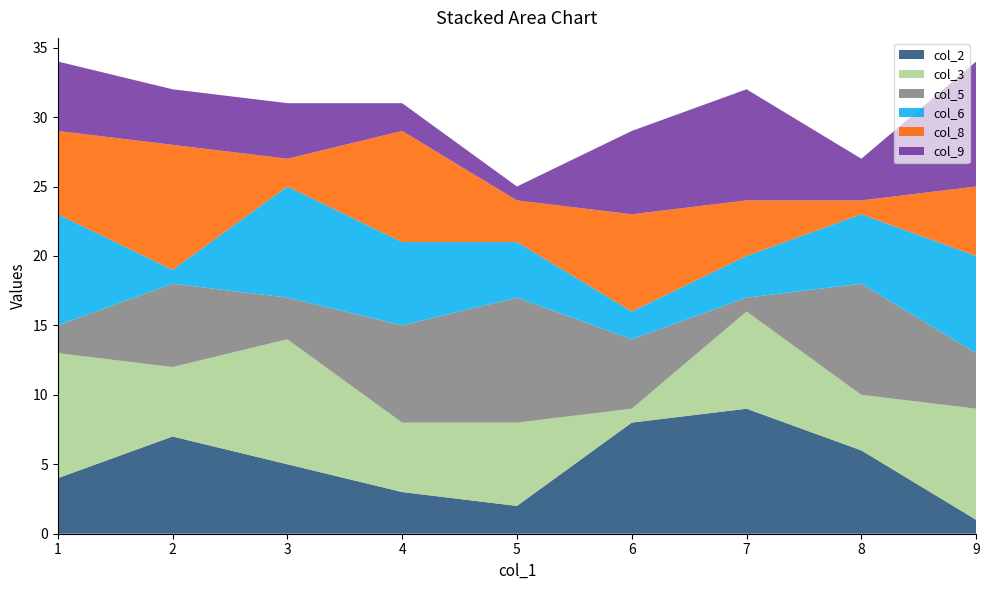

Reading left to right, transcribe all the data shown in this chart.

col_2: 4	7	5	3	2	8	9	6	1
col_3: 9	5	9	5	6	1	7	4	8
col_5: 2	6	3	7	9	5	1	8	4
col_6: 8	1	8	6	4	2	3	5	7
col_8: 6	9	2	8	3	7	4	1	5
col_9: 5	4	4	2	1	6	8	3	9